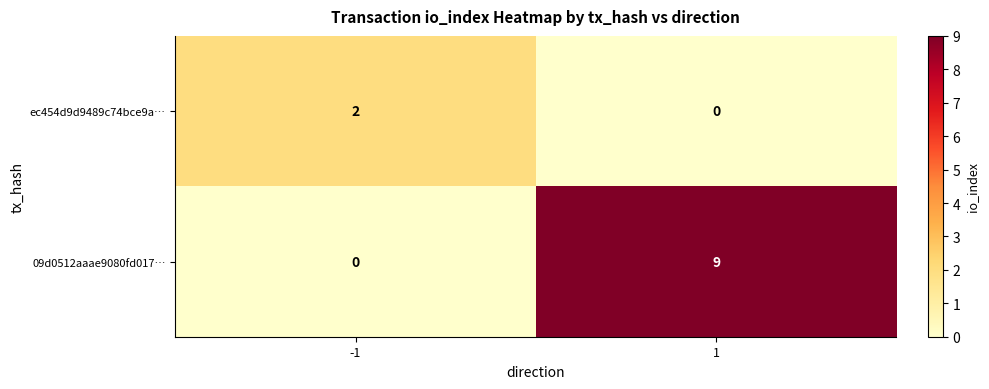

The value of ec454d9d9489c74bce9a… at 1 is -1. True or false?

False